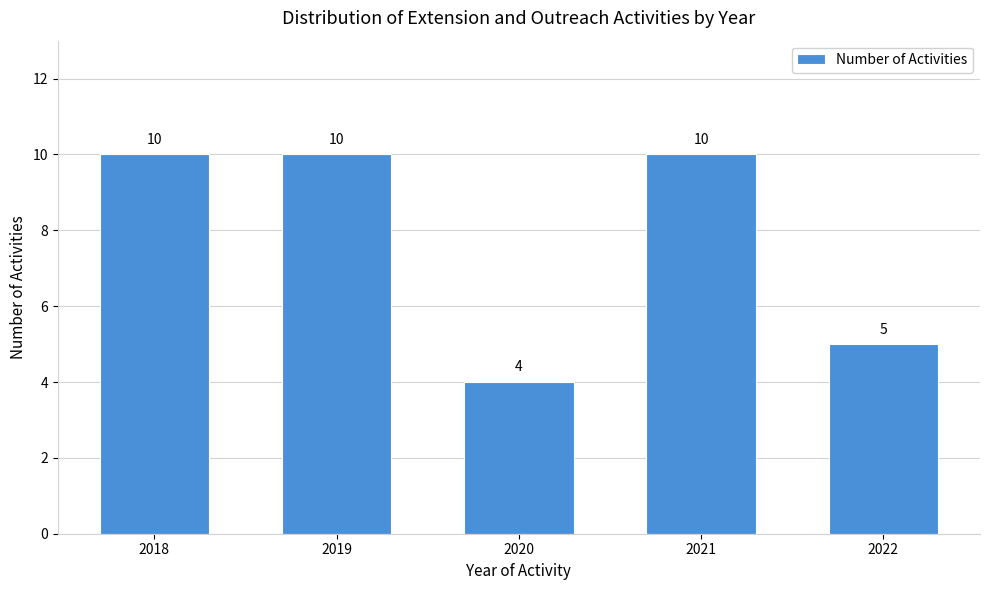

Reading right to left, list all the values displayed in this chart.

2022=5	2021=10	2020=4	2019=10	2018=10